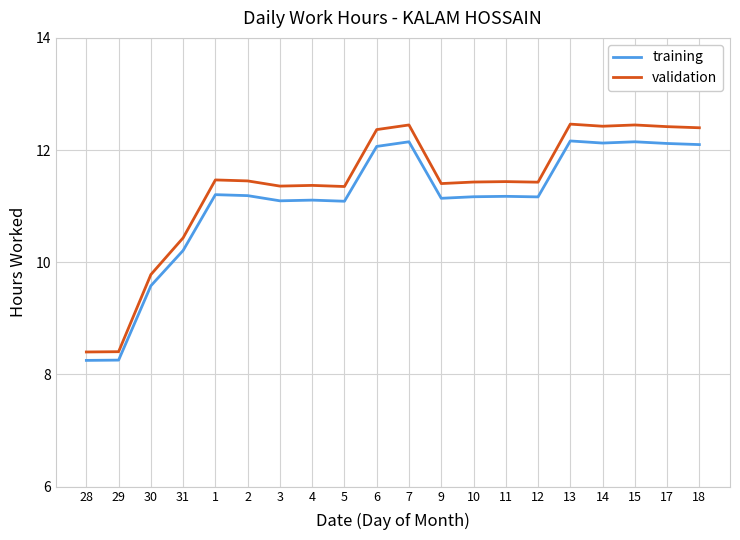

How many series are shown in this chart?

2